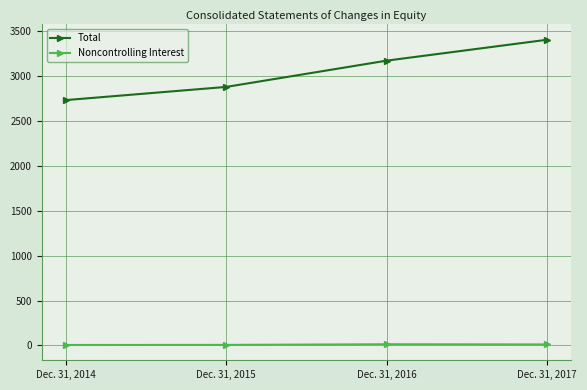

True or false: Total and Noncontrolling Interest cross at least once.

False